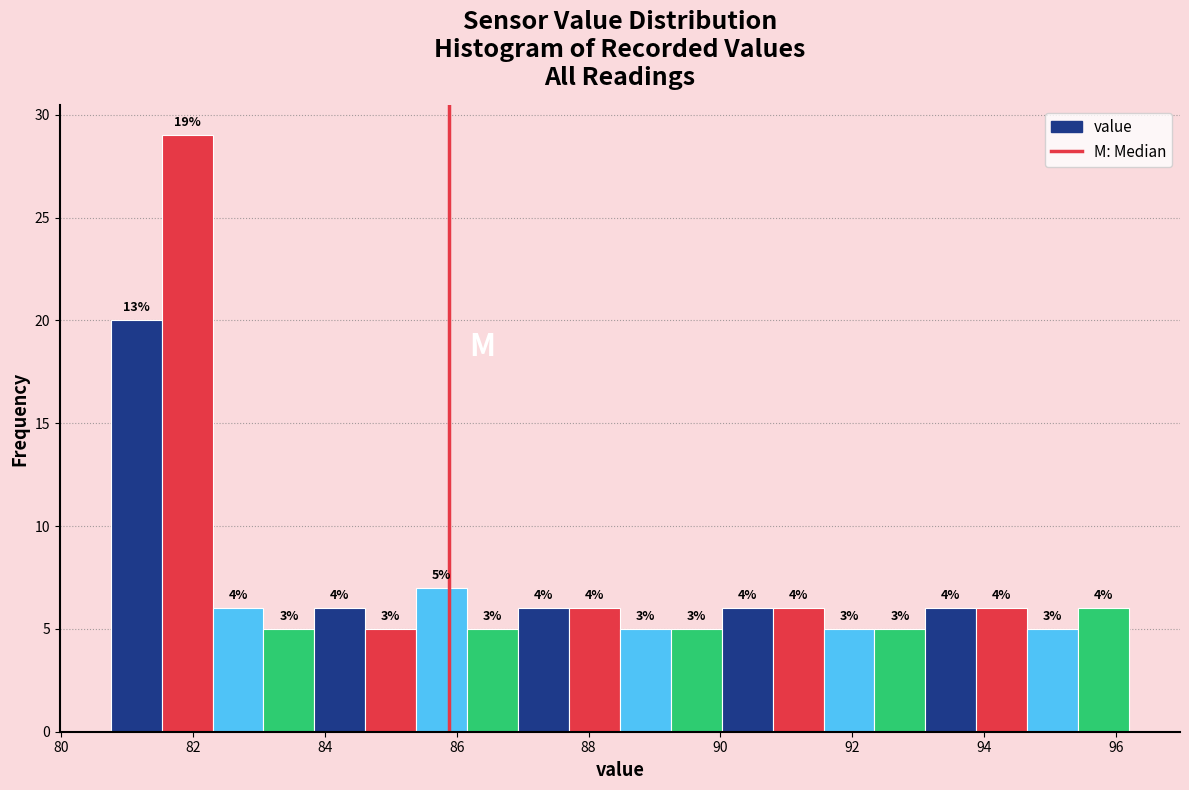

Read against the x-axis, roughly where is the centre of the tallest bar?

82.0